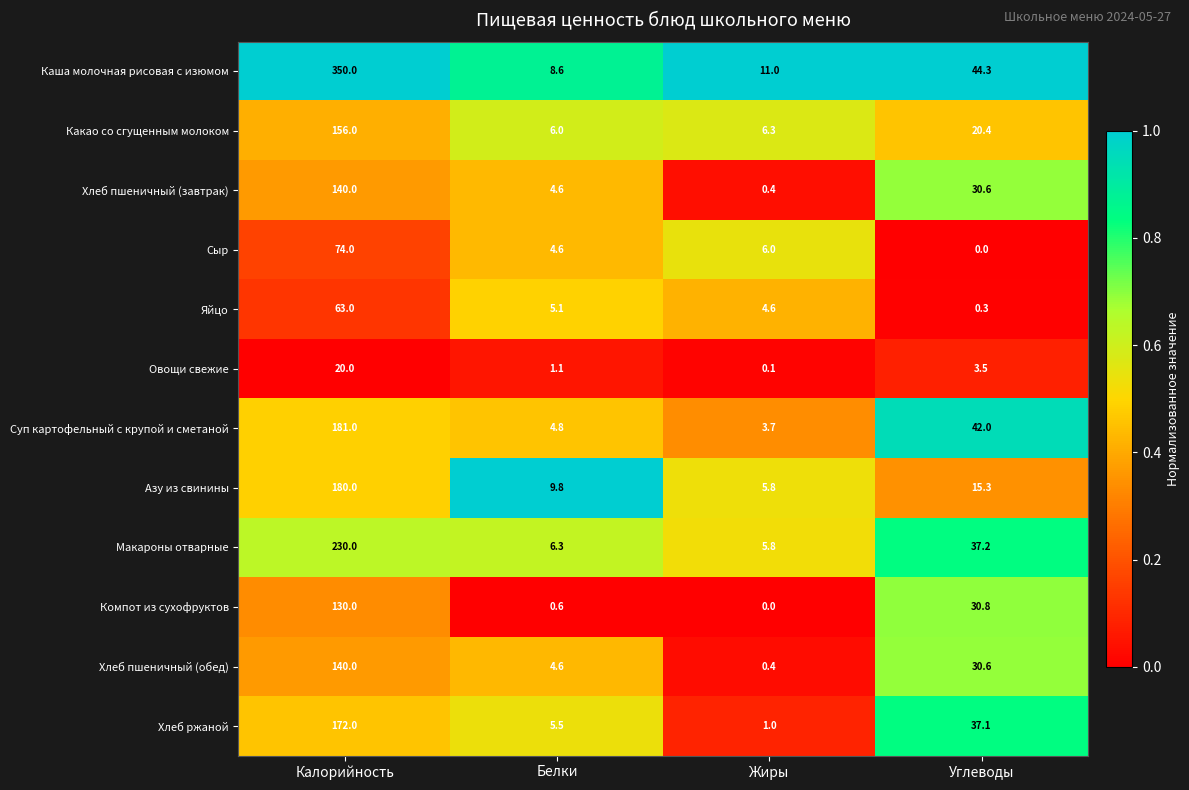

What is the difference between the second highest and second lowest values in the Сыр series?

1.4